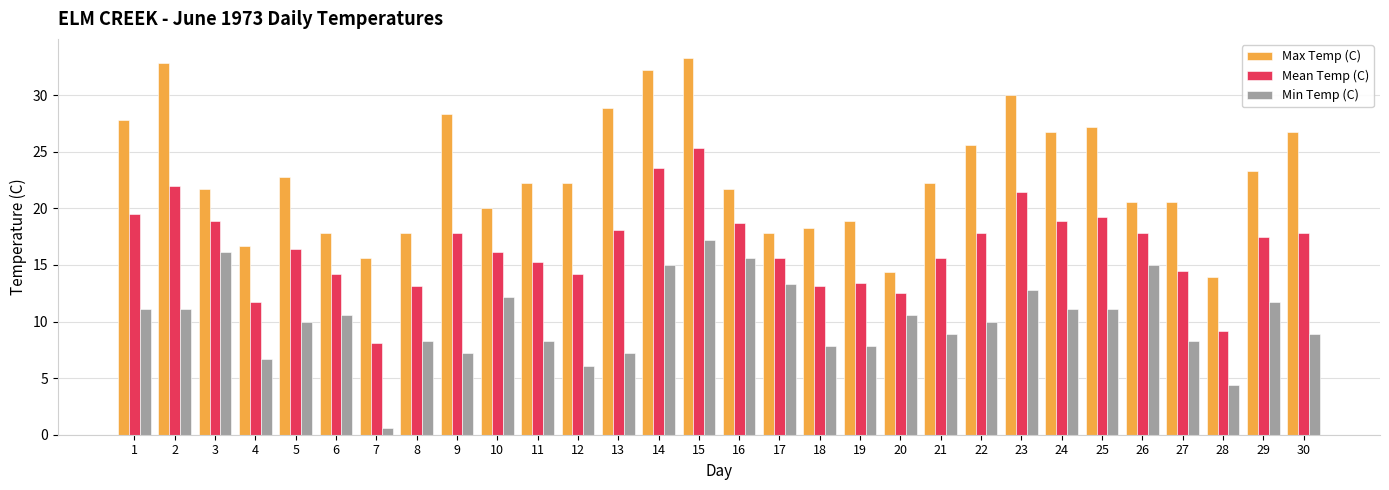

What is the spread (max minus min) of values at 3?

5.6